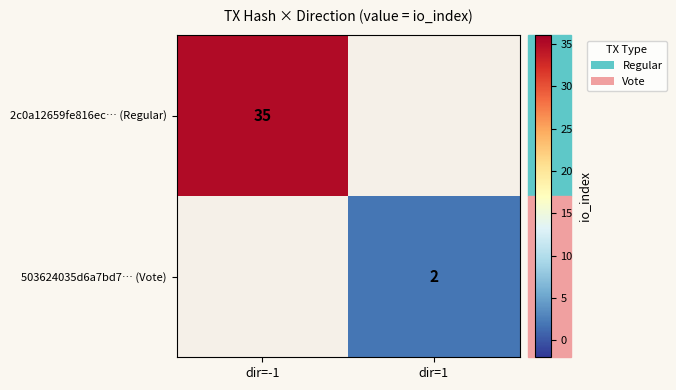

The 503624035d6a7bd7… (Vote) series shows 1 at dir=1. True or false?

False